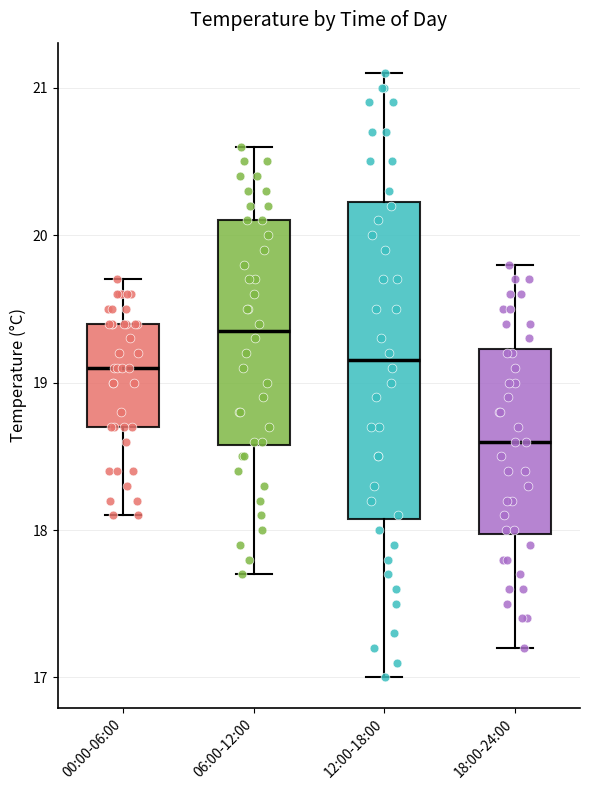

Reading left to right, read every box against the y-axis: the position of its median line, the range the box covers, and the ends of its whiskers. The values are not printed on the chart, so give them approximately, as read against the axis.

00:00-06:00: median 19.1, box 18.7 to 19.4, whiskers 18.1 to 19.7
06:00-12:00: median 19.4, box 18.6 to 20.1, whiskers 17.7 to 20.6
12:00-18:00: median 19.2, box 18.1 to 20.2, whiskers 17.0 to 21.1
18:00-24:00: median 18.6, box 18.0 to 19.2, whiskers 17.2 to 19.8